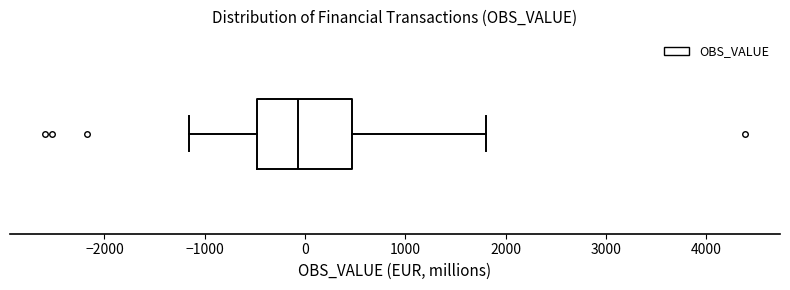

Read this box plot against the x-axis: the position of the median line, the range covered by the box, and the ends of both whiskers. The values are not printed on the chart, so give them approximately, as read against the axis.

median -100, box -500 to 500, whiskers -1200 to 1800